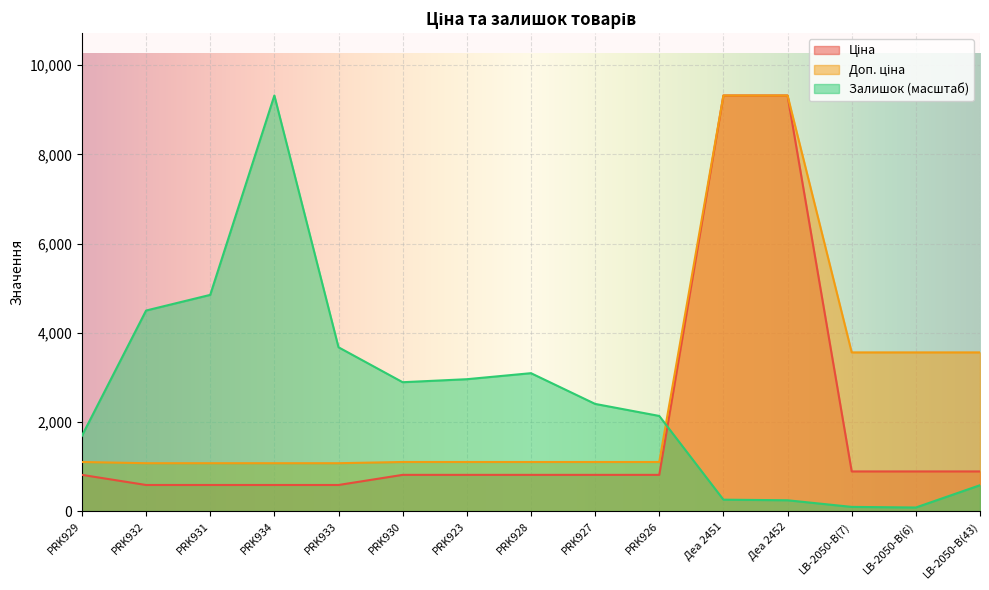

How many data points does each series have?

15